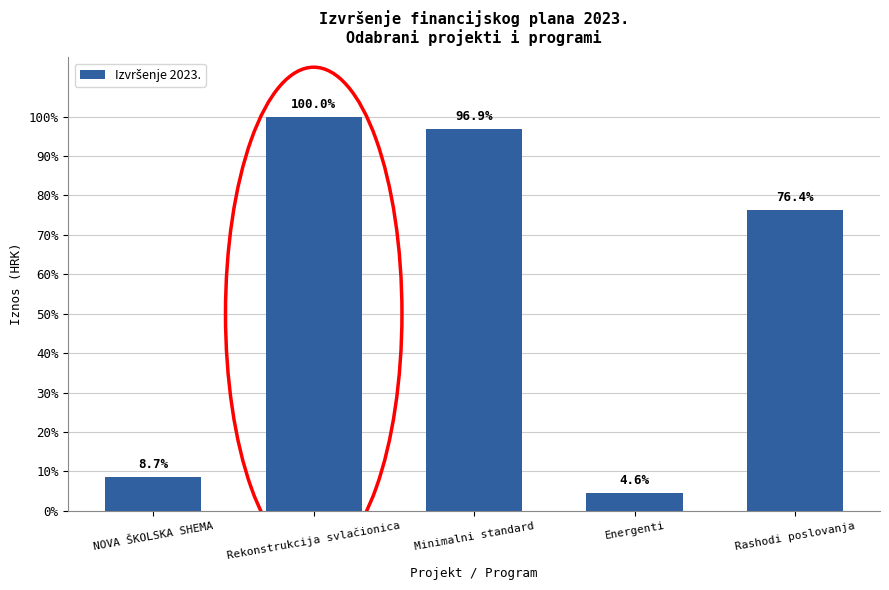

Rank the categories by value from highest to lowest.

Rekonstrukcija svlačionica, Minimalni standard, Rashodi poslovanja, NOVA ŠKOLSKA SHEMA, Energenti